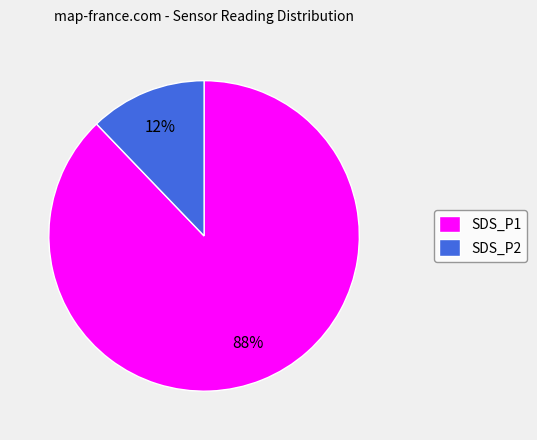

Does SDS_P1 represent more than half of the total?

Yes